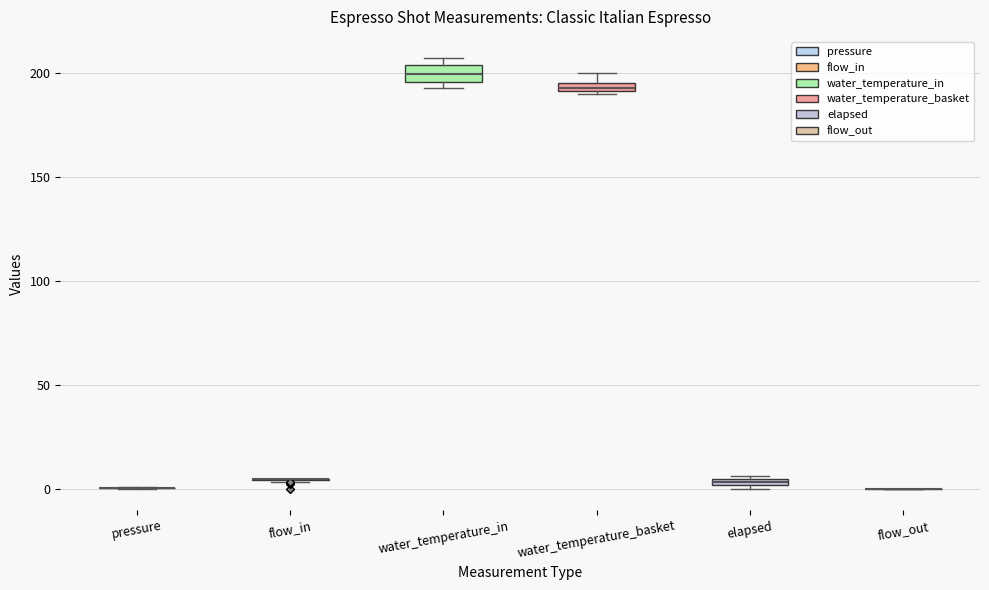

Where is the lower edge of the box for water_temperature_in on the y-axis? The values are not printed on the chart, so give them approximately, as read against the axis.

195